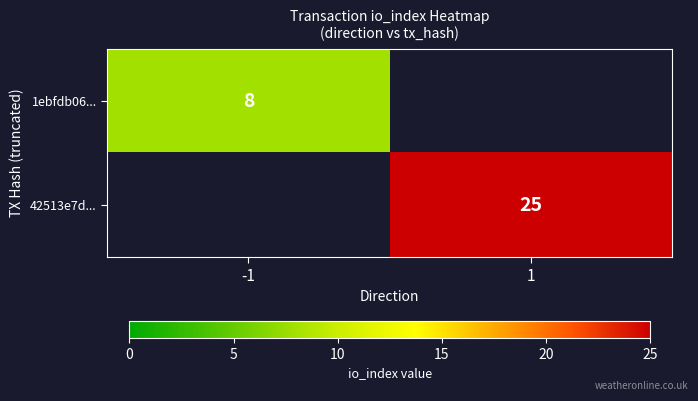

The value of 1ebfdb06... at -1 is 8. True or false?

True